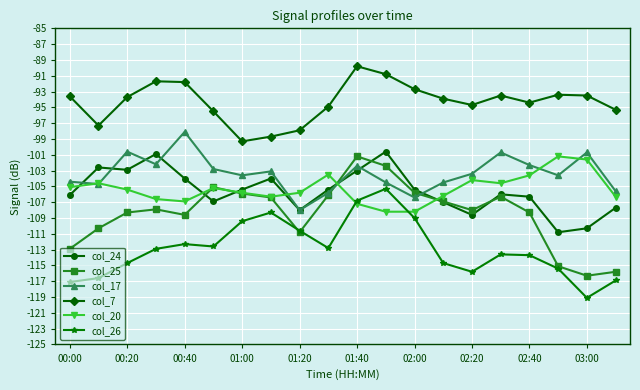

True or false: col_17 has more than 0 points higher than both neighbors.

True